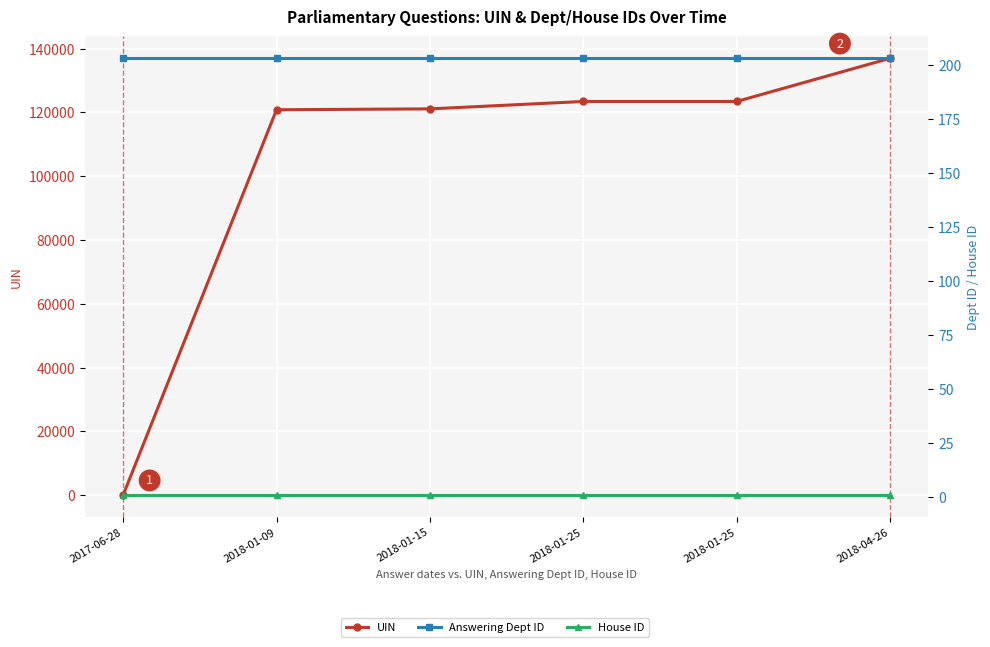

Reading left to right, what are all the values shown in this chart?

UIN: 32	120834	121108	123430	123431	136966
Answering Dept ID: 203	203	203	203	203	203
House ID: 1	1	1	1	1	1